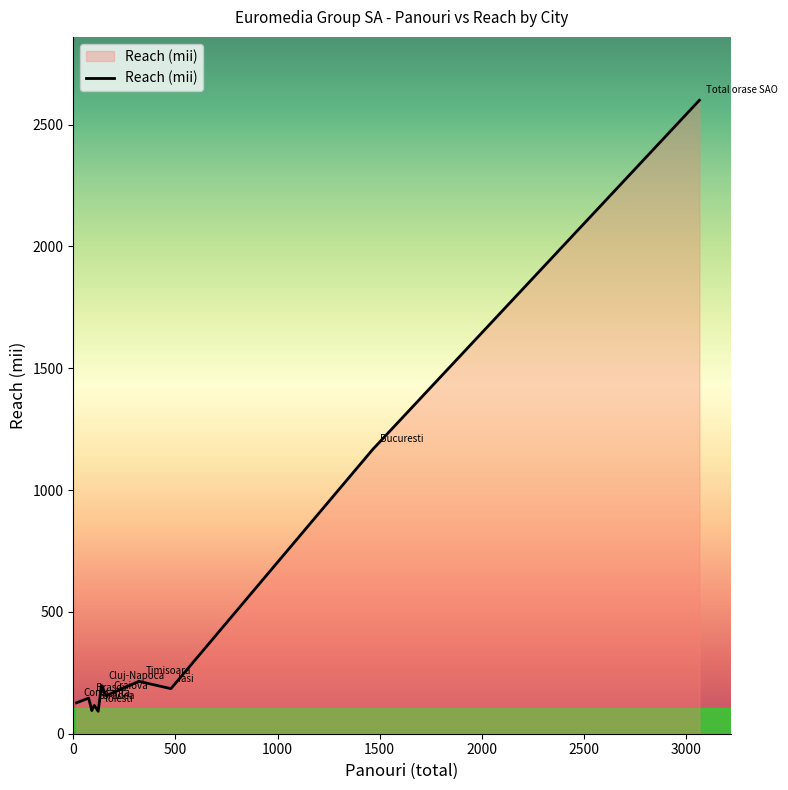

What is the minimum value shown in the chart?

92